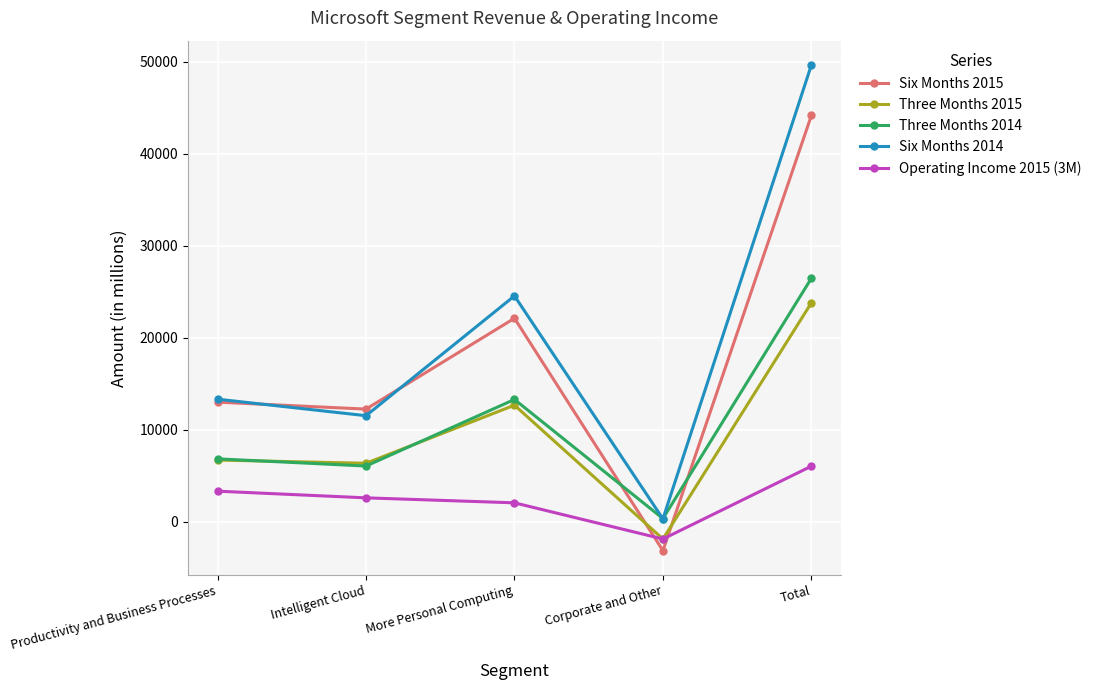

Which category has the highest value across all series?

Total